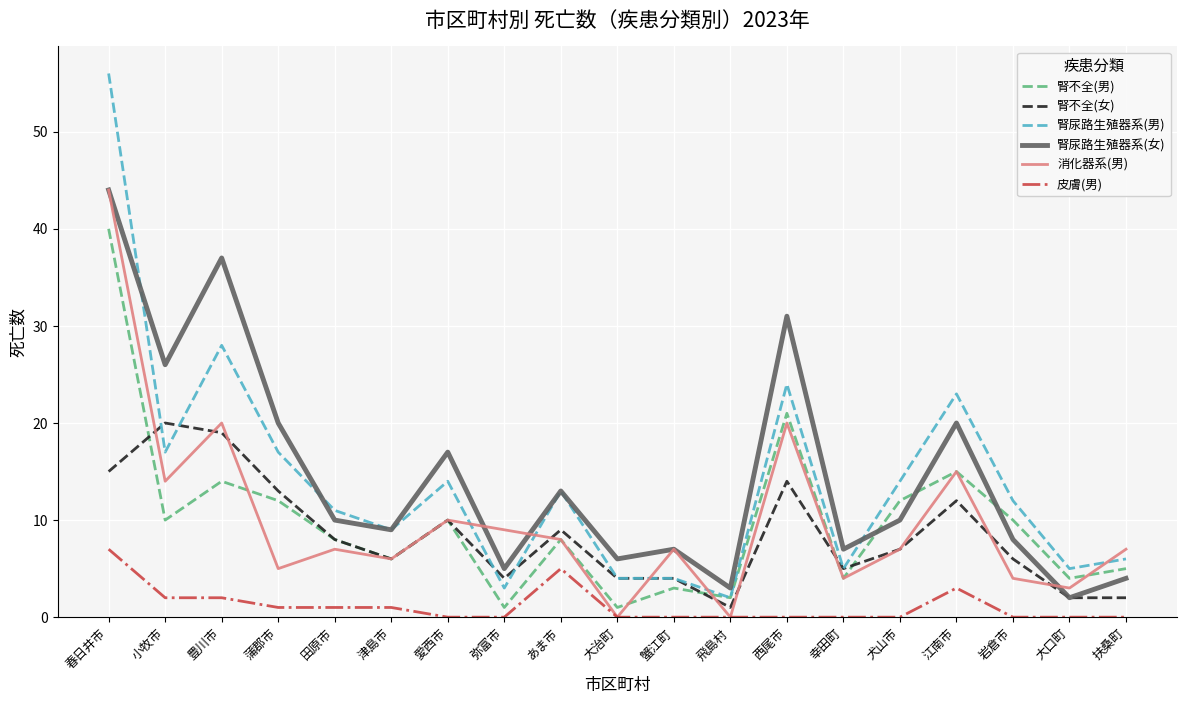

What is the average value of the 皮膚(男) series?

1